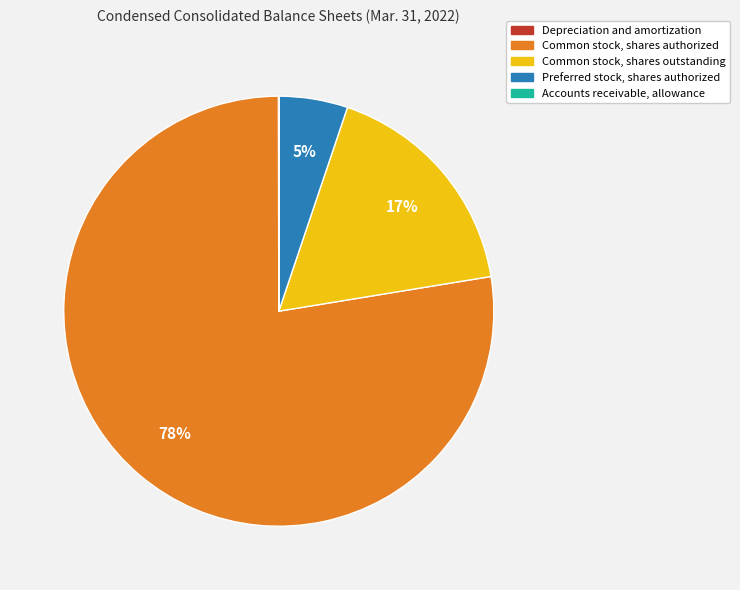

True or false: Common stock, shares outstanding accounts for 29% of the total.

False